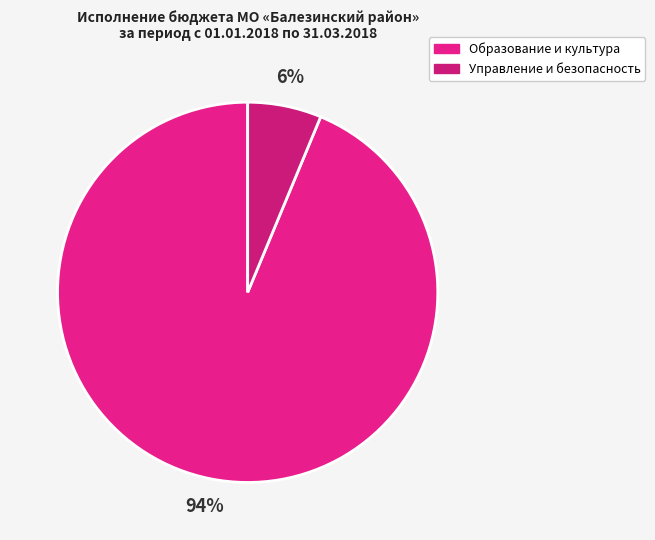

How many slices are in this pie chart?

2